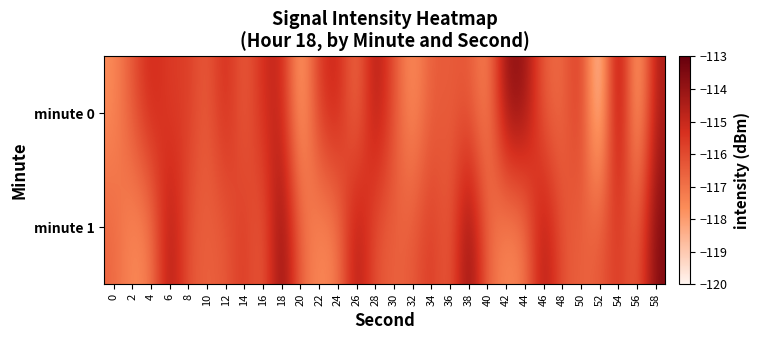

Between 0 and 48, which series saw the biggest shift?

minute 0